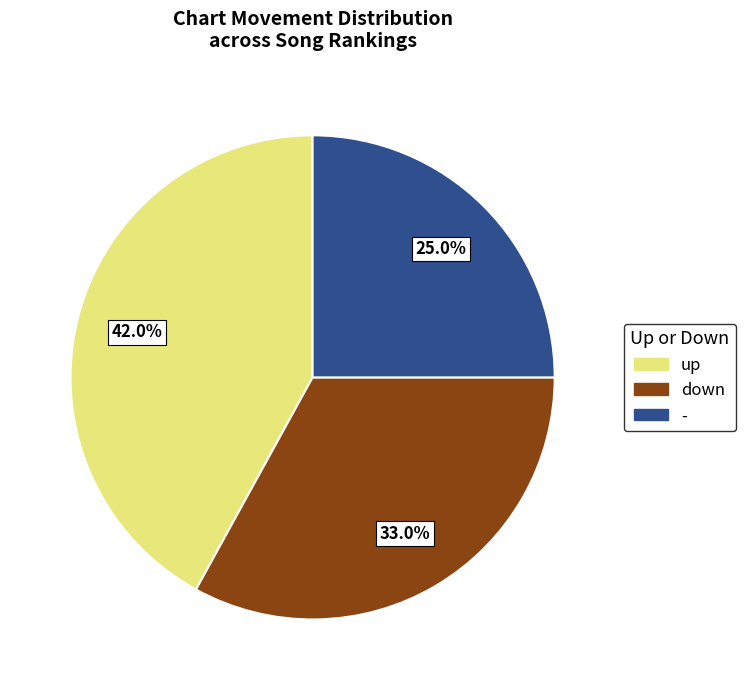

Count the number of slices in the pie.

3